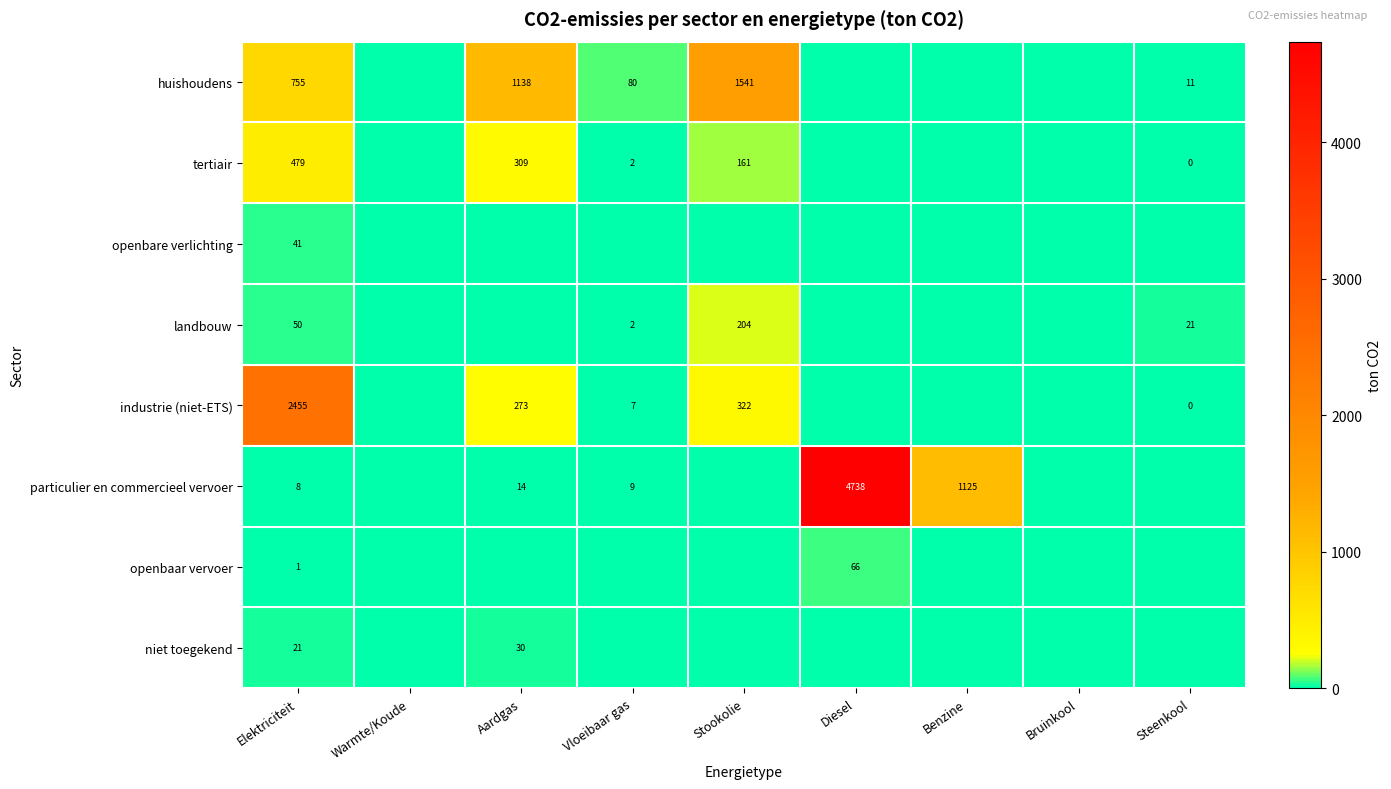

What is the spread (max minus min) of values at Elektriciteit?

2454